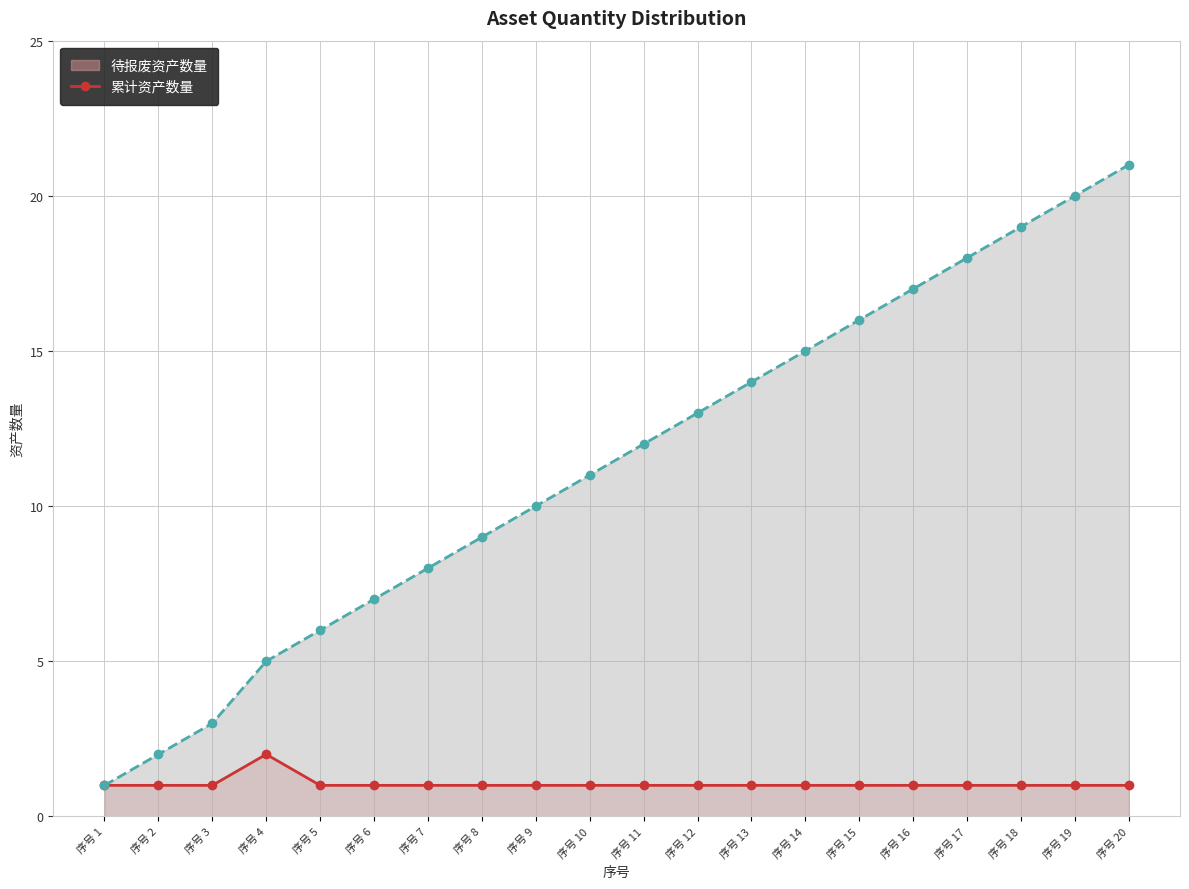

Reading right to left, extract all data points from this chart.

待报废资产数量 (line): 序号 20=1	序号 19=1	序号 18=1	序号 17=1	序号 16=1	序号 15=1	序号 14=1	序号 13=1	序号 12=1	序号 11=1	序号 10=1	序号 9=1	序号 8=1	序号 7=1	序号 6=1	序号 5=1	序号 4=2	序号 3=1	序号 2=1	序号 1=1
累计资产数量 (line): 序号 20=21	序号 19=20	序号 18=19	序号 17=18	序号 16=17	序号 15=16	序号 14=15	序号 13=14	序号 12=13	序号 11=12	序号 10=11	序号 9=10	序号 8=9	序号 7=8	序号 6=7	序号 5=6	序号 4=5	序号 3=3	序号 2=2	序号 1=1